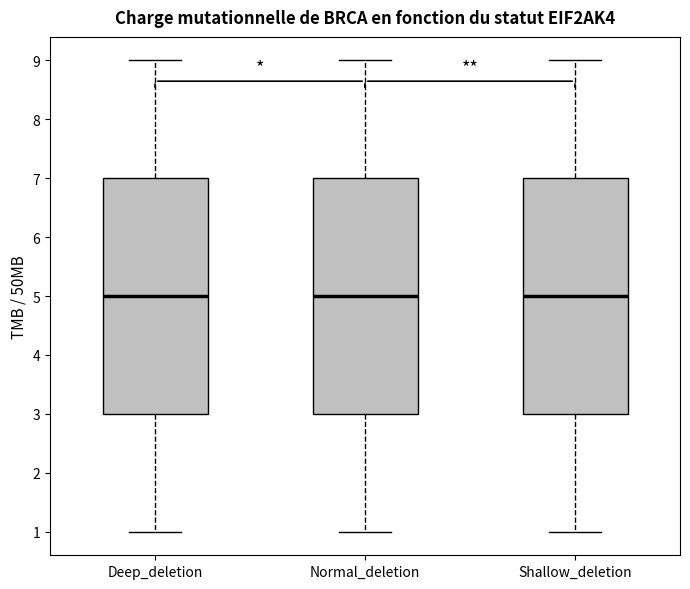

Reading left to right, read every box against the y-axis: the position of its median line, the range the box covers, and the ends of its whiskers. The values are not printed on the chart, so give them approximately, as read against the axis.

Deep_deletion: median 5, box 3 to 7, whiskers 1 to 9
Normal_deletion: median 5, box 3 to 7, whiskers 1 to 9
Shallow_deletion: median 5, box 3 to 7, whiskers 1 to 9